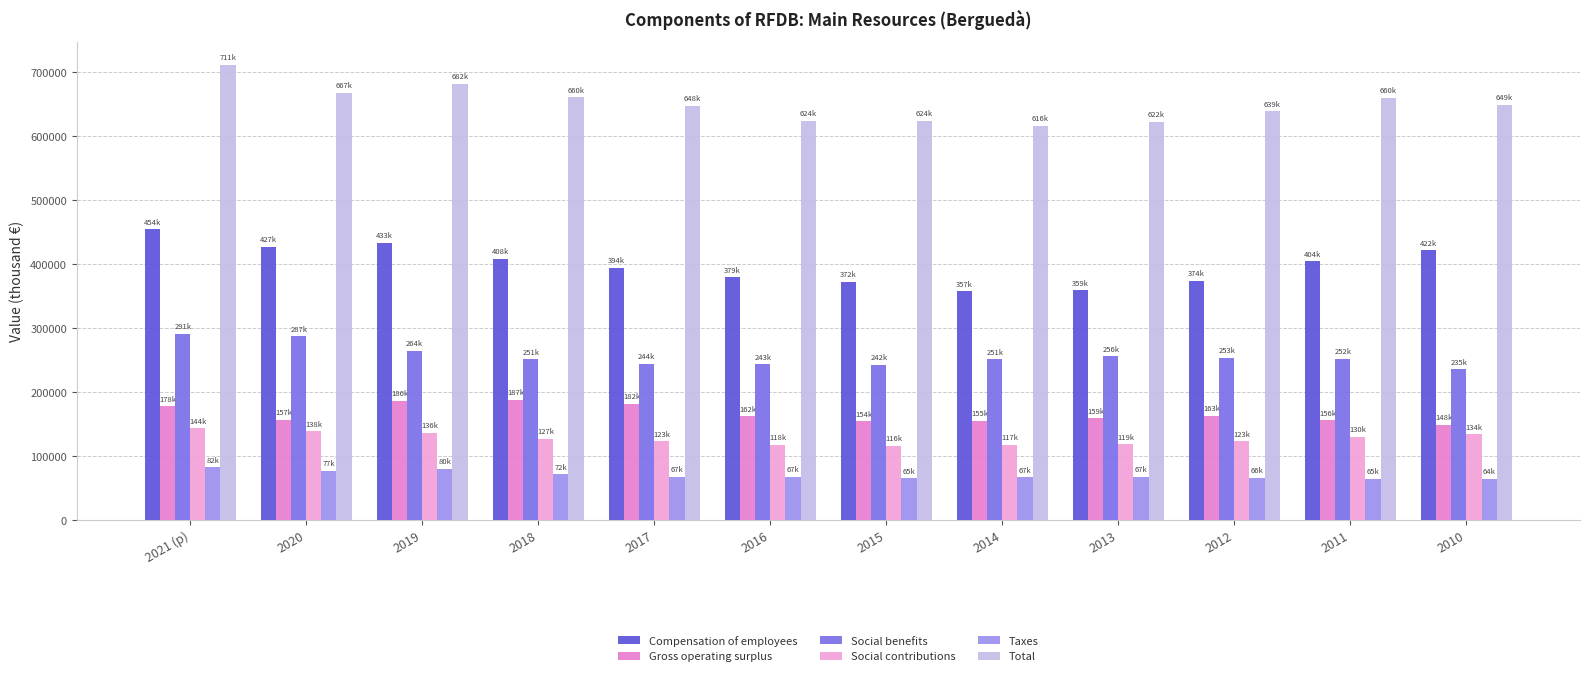

The value of Total at 2017 is 191886. True or false?

False